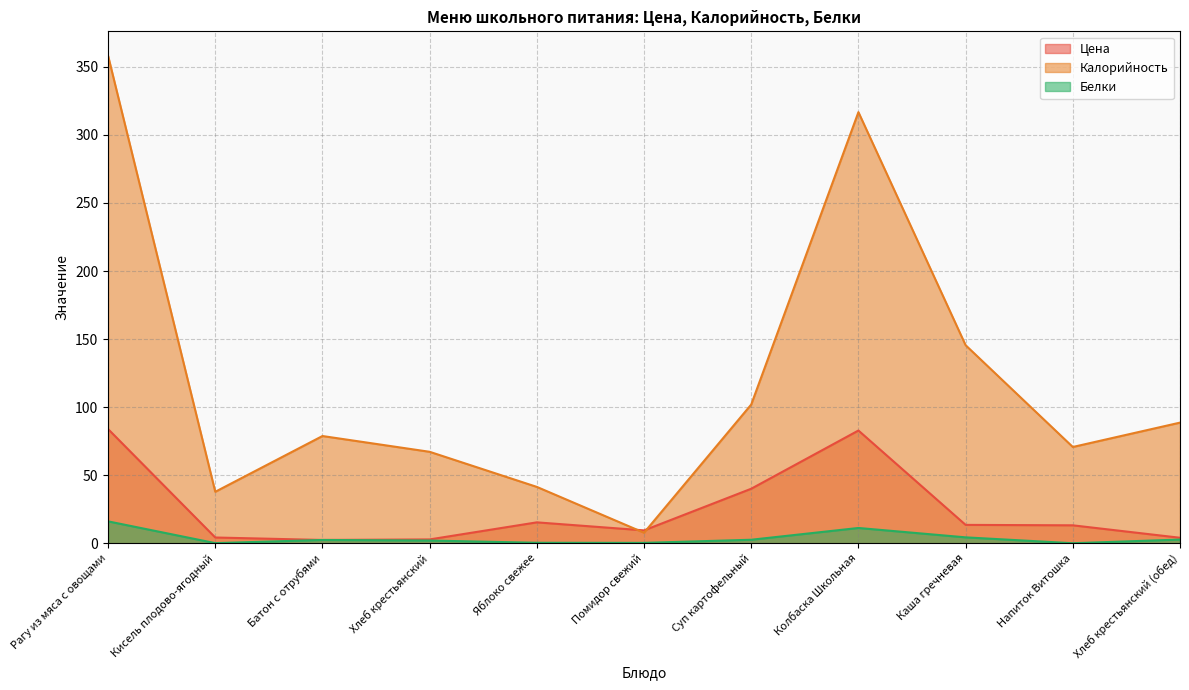

True or false: Белки has a value of 2.4 at Батон с отрубями.

True